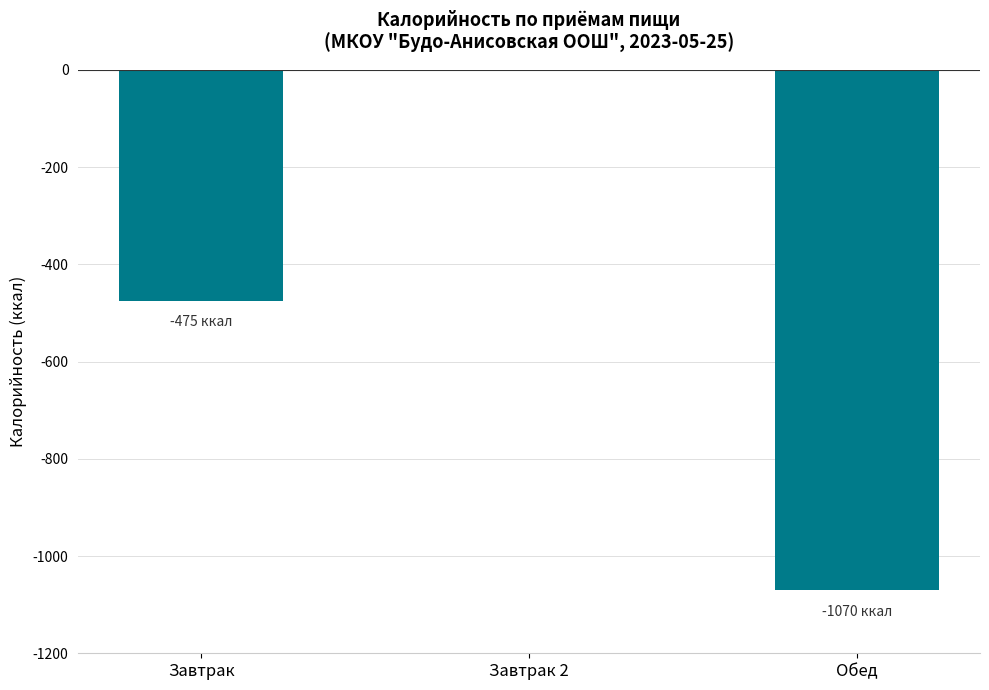

Which label corresponds to the largest value in the chart?

Завтрак 2